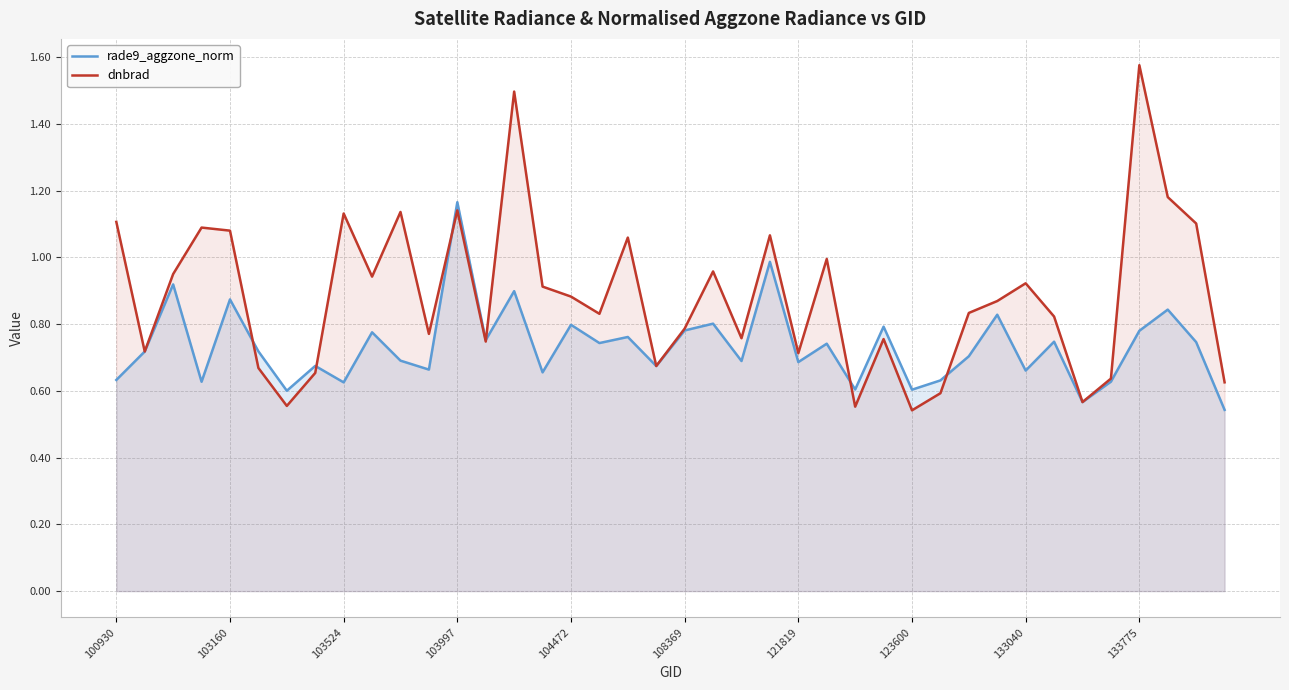

What is the value of the rade9_aggzone_norm point at the 33rd from the left?

0.7